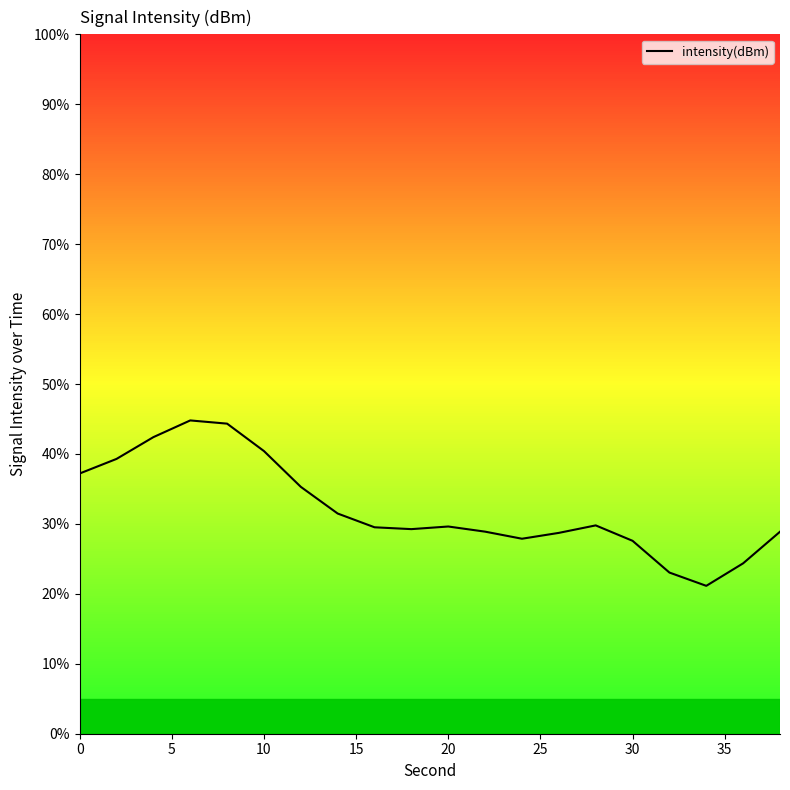

What is the greatest value displayed?

44.8